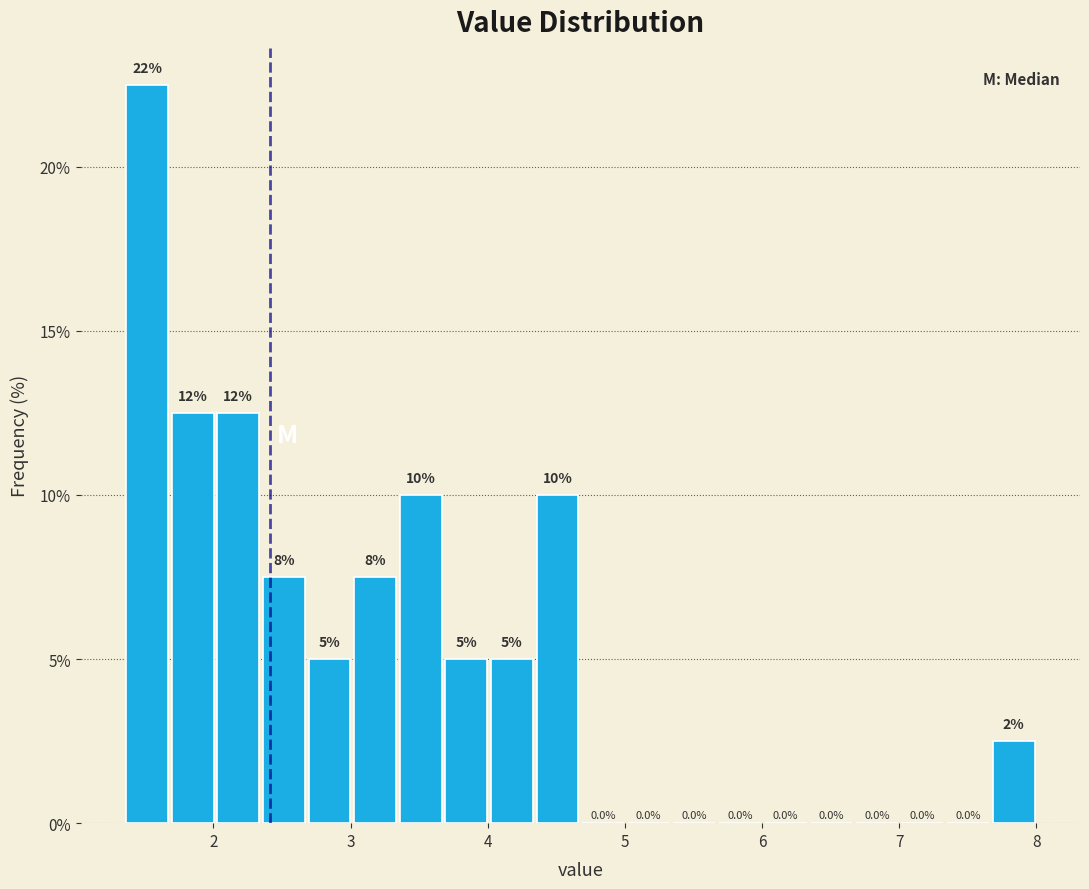

Around what value on the x-axis is the tallest bar? Give the approximate position of its centre, as read against the axis.

1.5